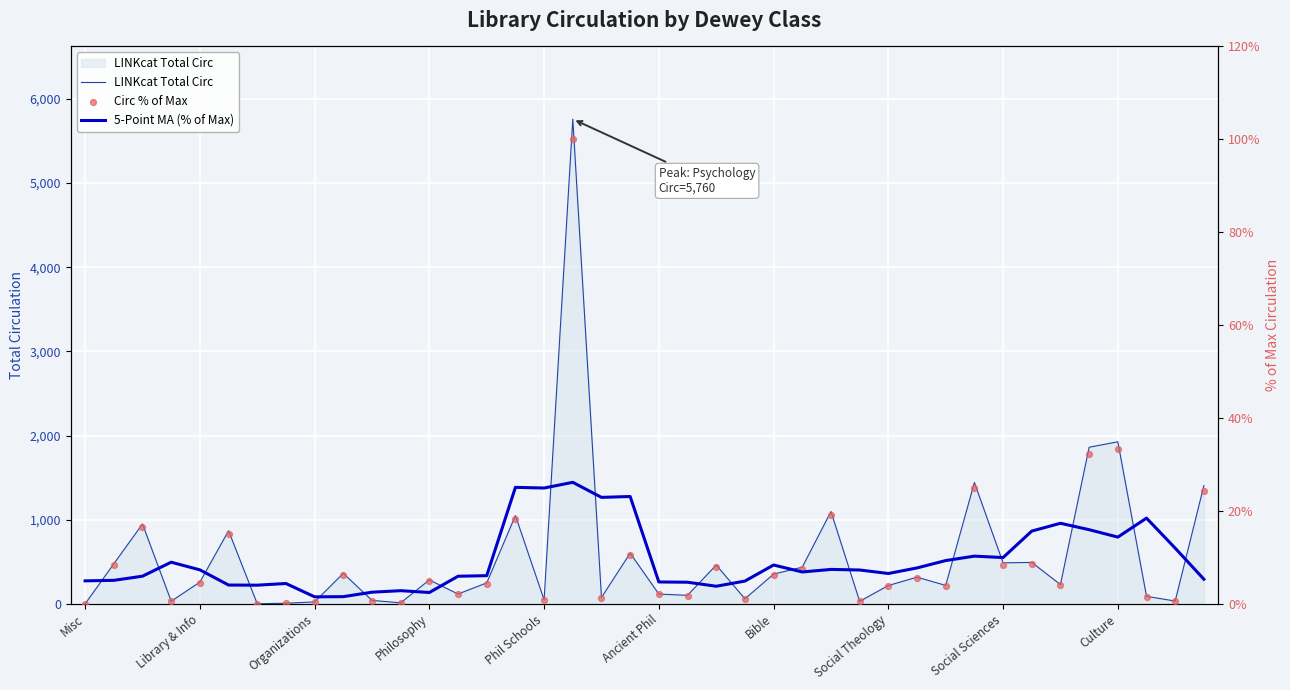

At how many categories does at least one series exceed 2094?

1